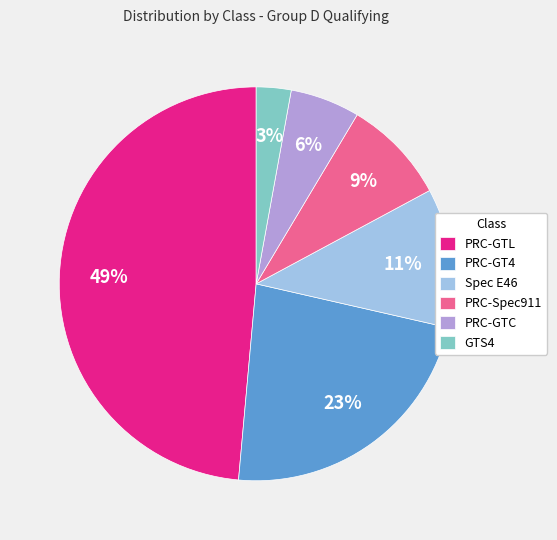

Between Spec E46 and PRC-GT4, which is larger?

PRC-GT4